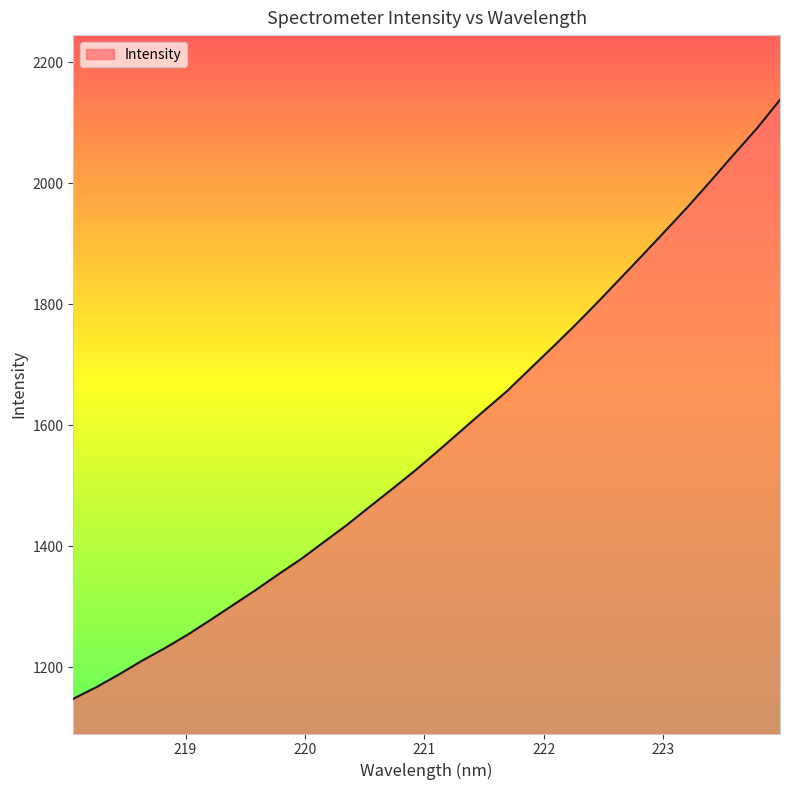

What is the maximum value shown in the chart?

2138.1